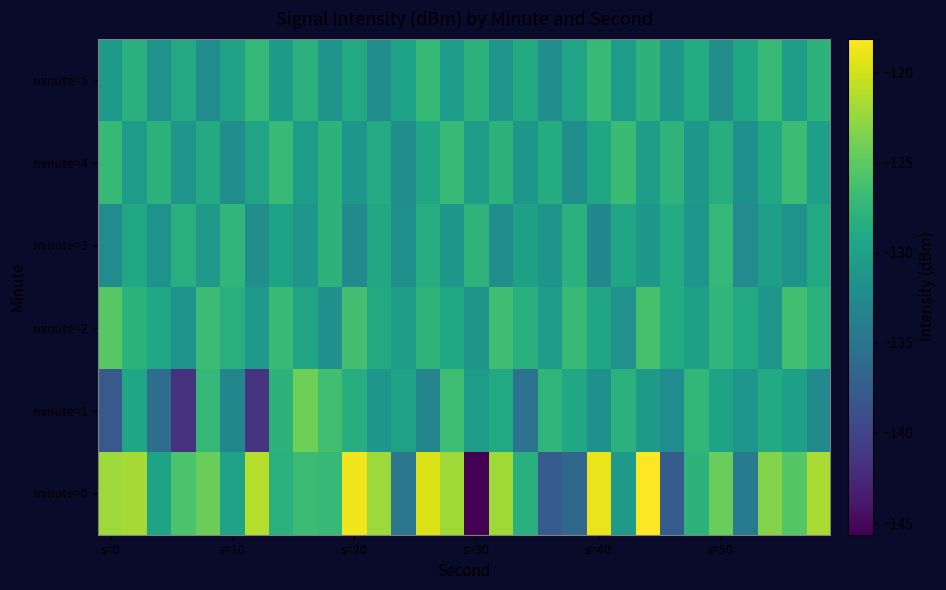

Rank the series by their maximum value, from lowest to highest.

minute=3, minute=5, minute=4, minute=2, minute=1, minute=0